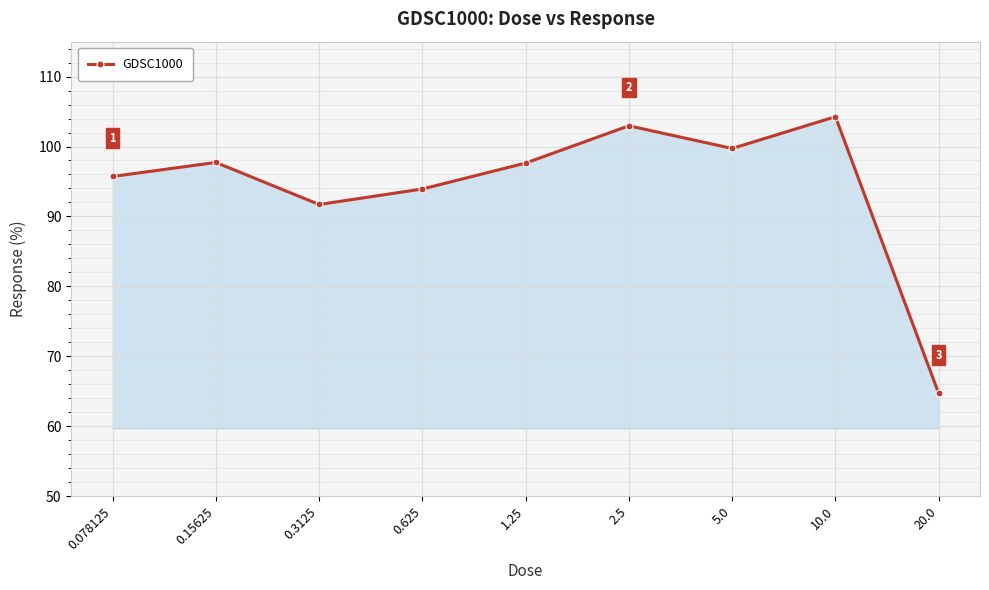

What is the difference between the maximum and second lowest values?

12.6